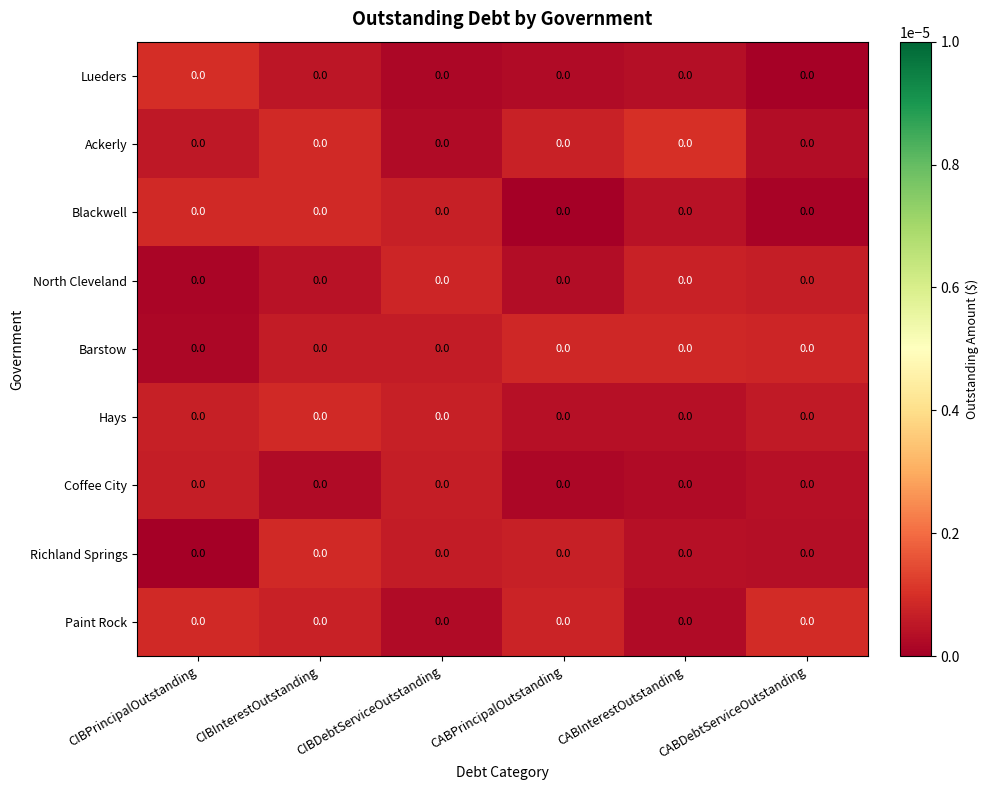

Between CABPrincipalOutstanding and CIBPrincipalOutstanding, which is larger?

CIBPrincipalOutstanding